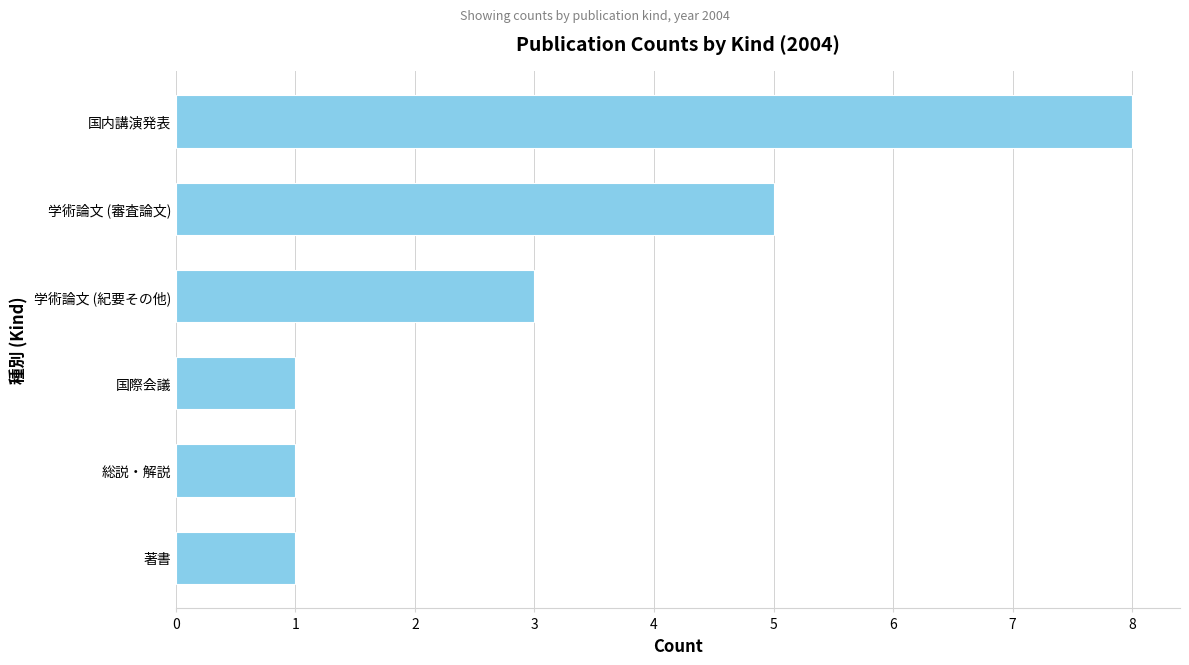

What is the sum of all values?

19